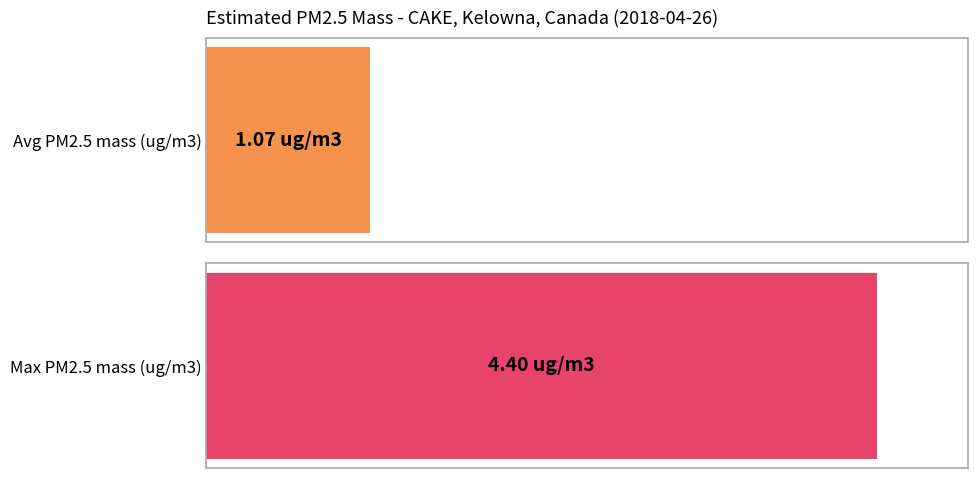

What is the maximum value shown in the chart?

4.4